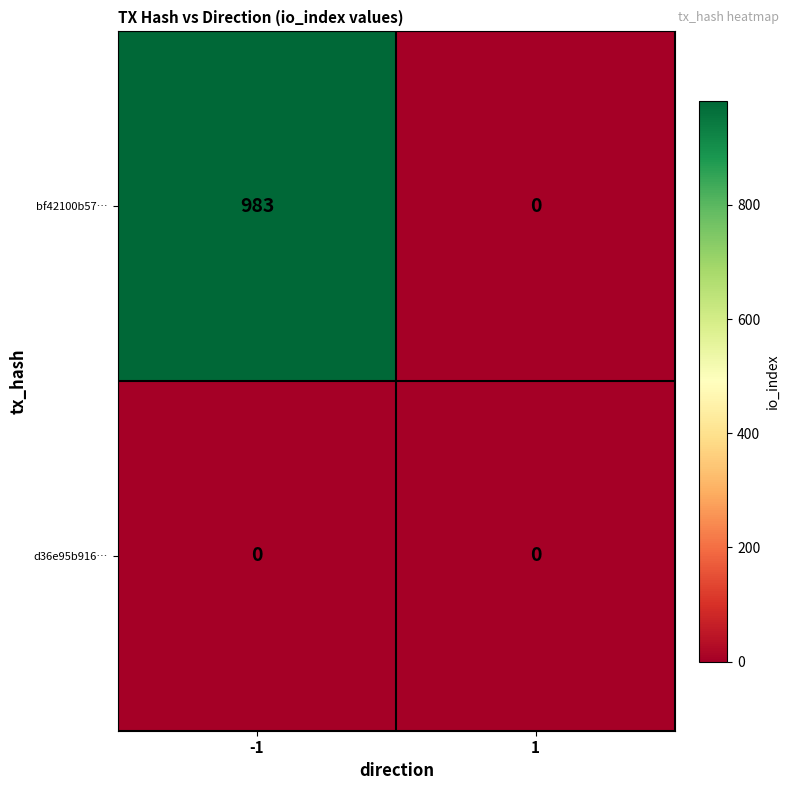

Is it true that bf42100b57… equals 0 at 1?

True